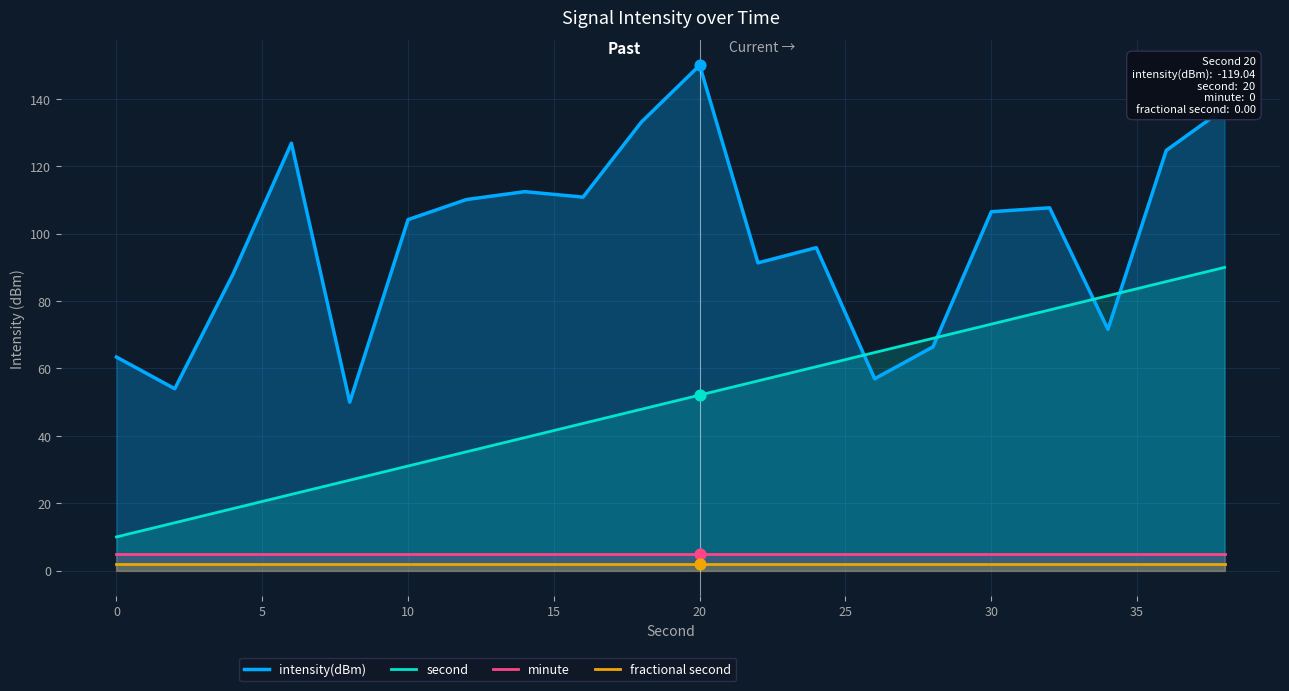

Which series has the largest total across all categories?

intensity(dBm)